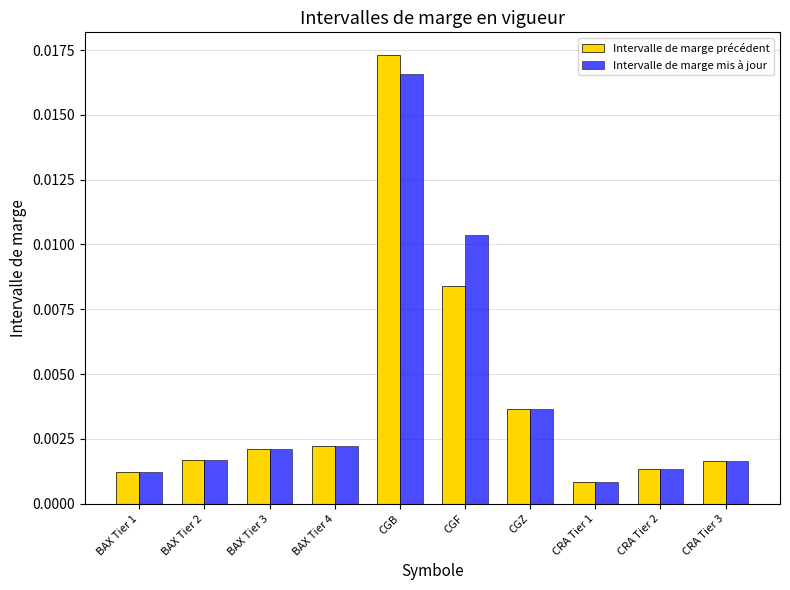

What position from the right is CRA Tier 3?

1